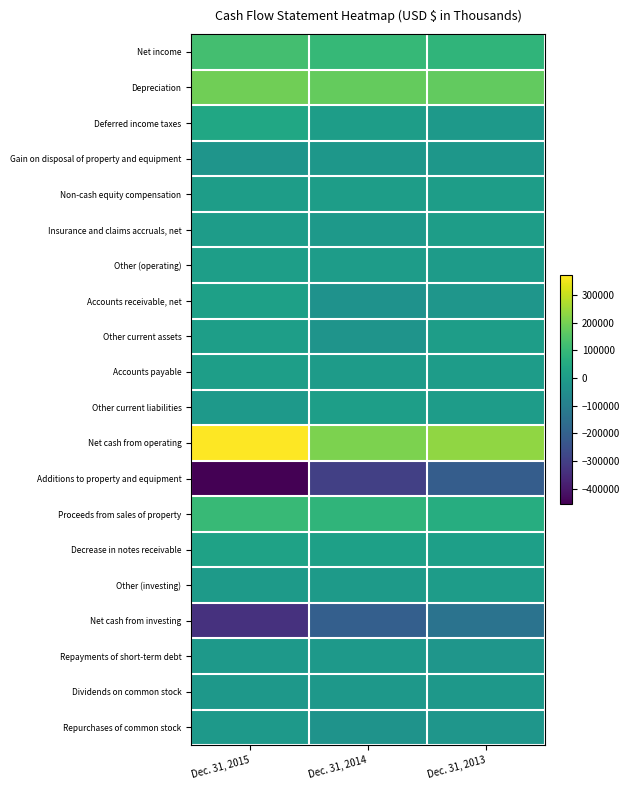

How many distinct data groups are displayed?

20